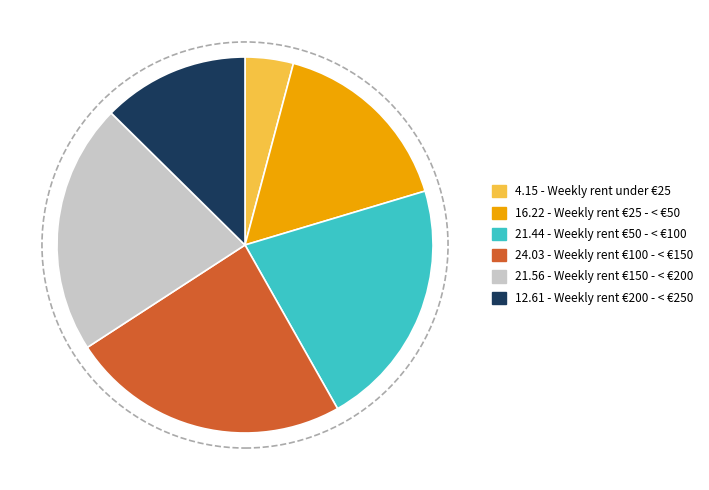

Is it true that 12.61 - Weekly rent €200 - < €250 is 1% of the pie?

False